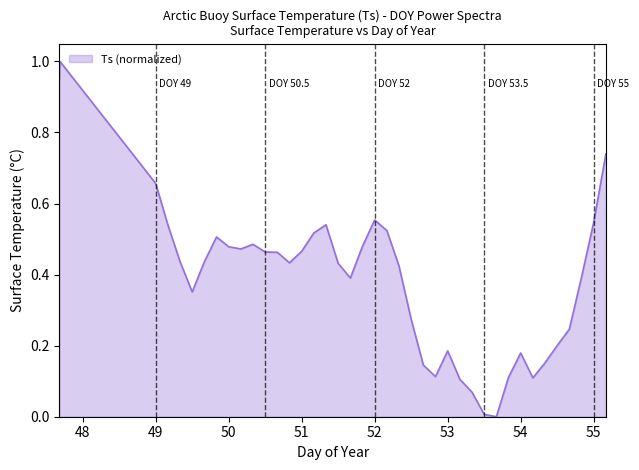

What is the difference between the maximum and minimum values?

1.0